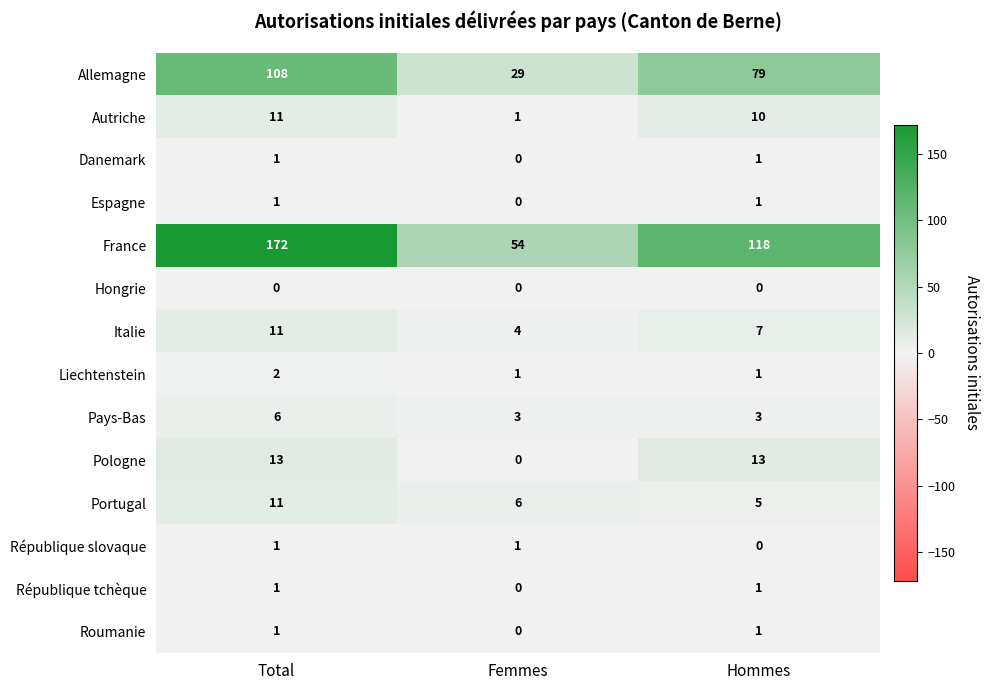

Which label corresponds to the largest value in the chart?

Total